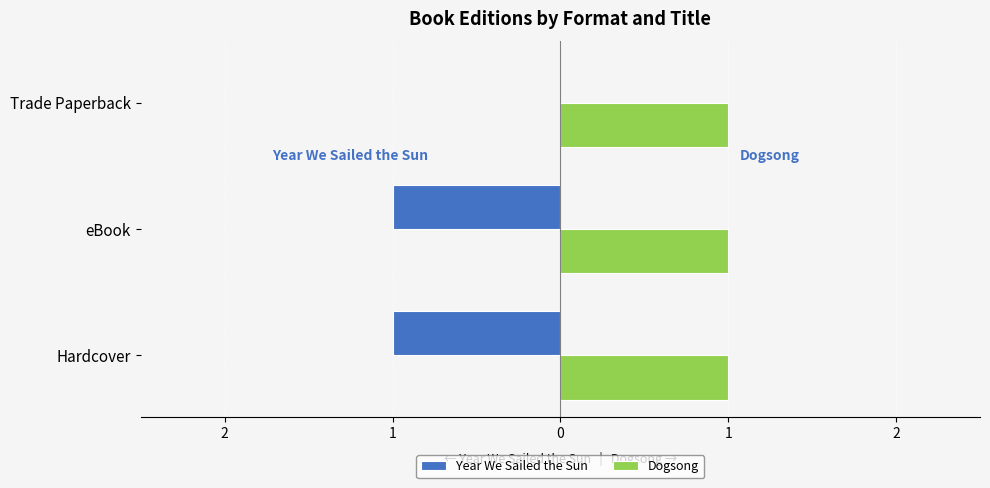

What are all the series names shown in the legend?

Year We Sailed the Sun, Dogsong